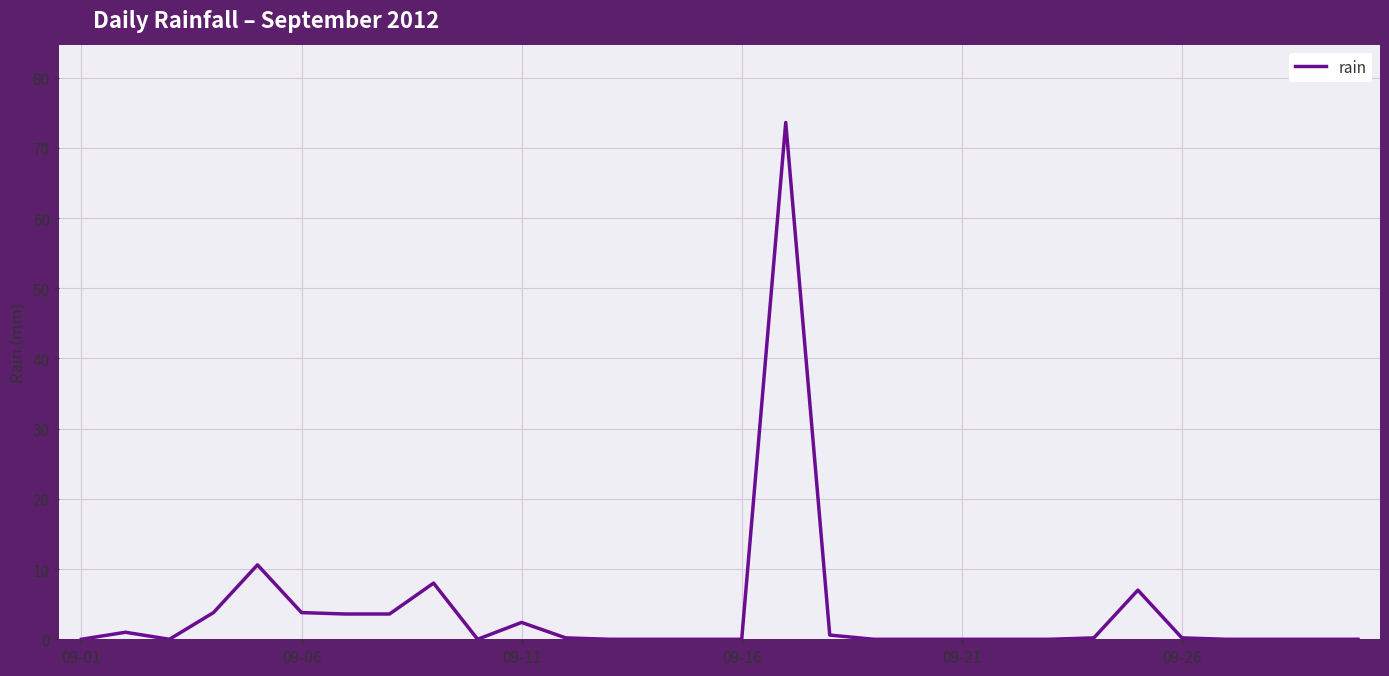

What is the difference between the maximum and minimum values?

73.6